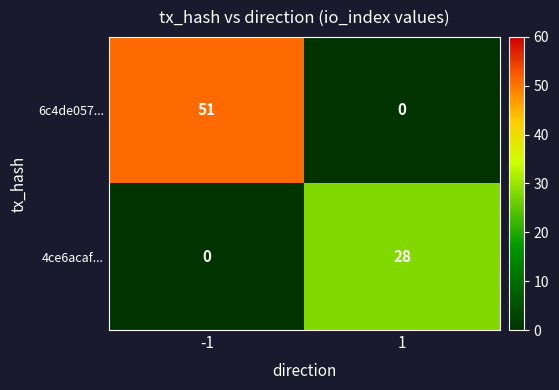

Rank the series at 1 from lowest to highest value.

6c4de057..., 4ce6acaf...